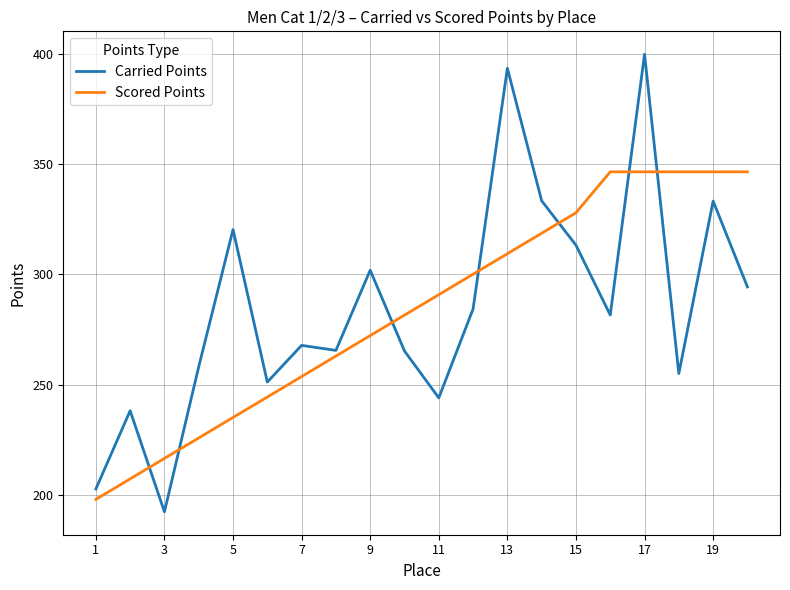

Rank the series by their maximum value, from lowest to highest.

Scored Points, Carried Points